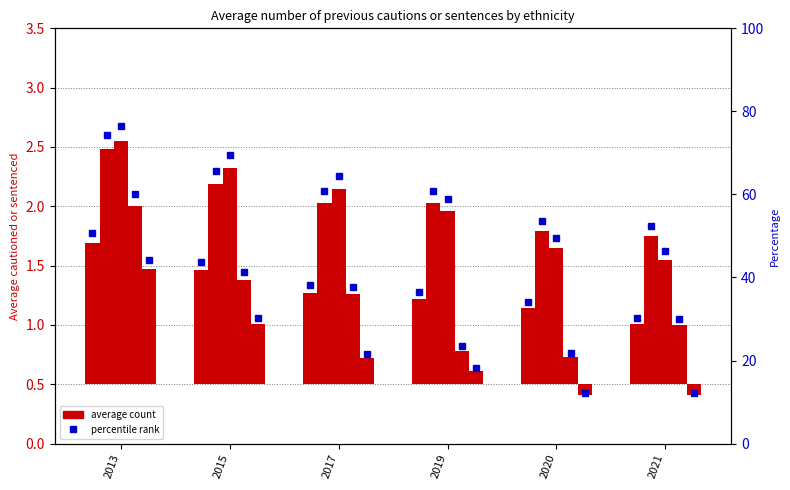

At how many categories does at least one series exceed 29?

6